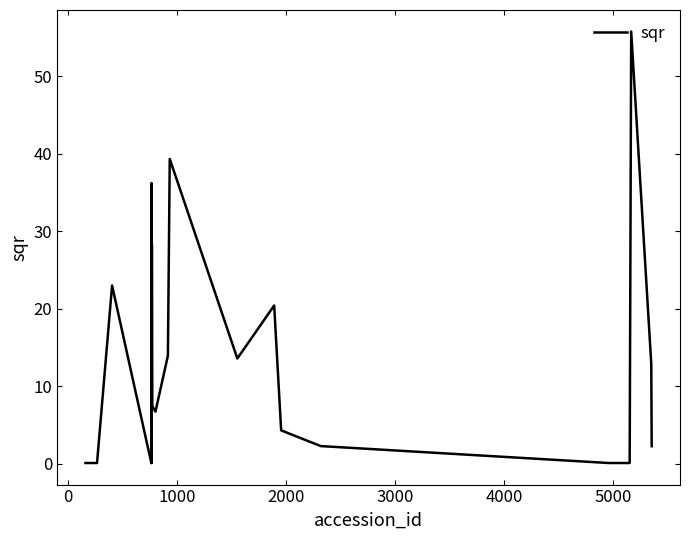

What is the greatest value displayed?

55.7